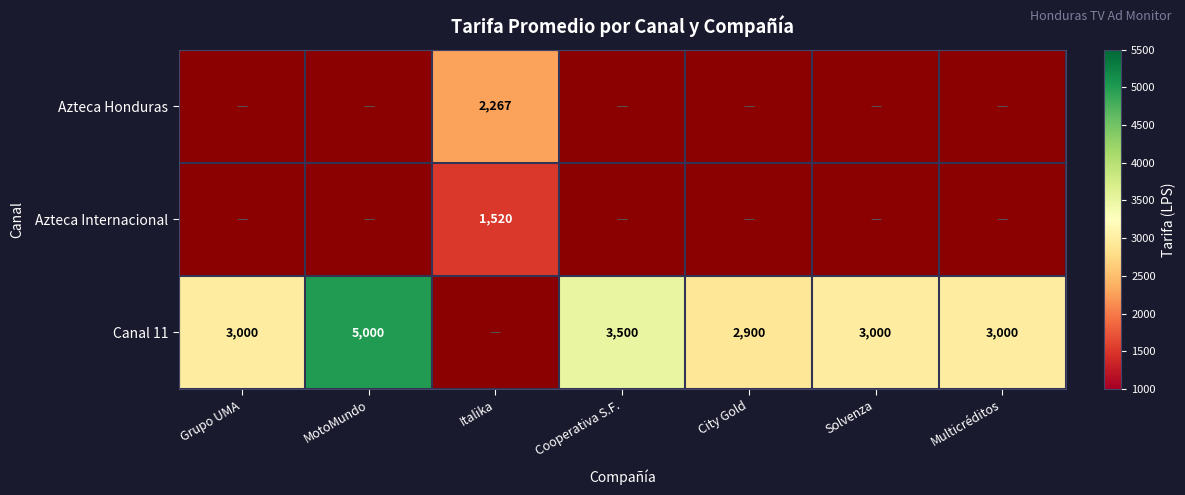

Between Italika and Cooperativa S.F., which is larger?

Cooperativa S.F.